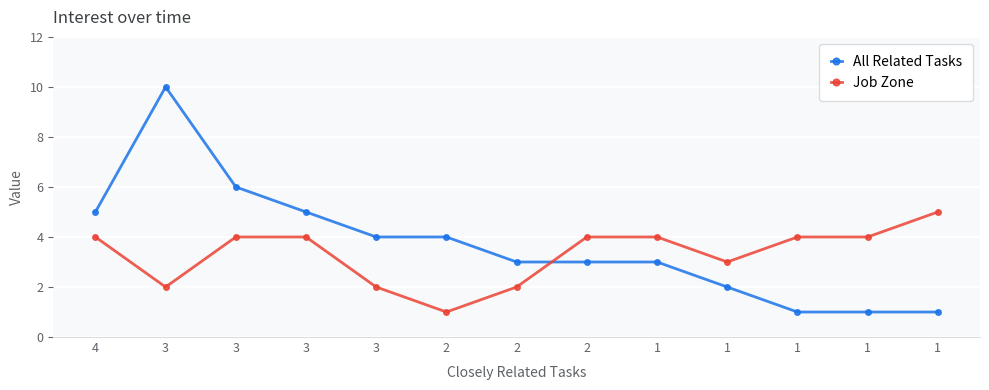

After their last crossing, which series has the higher values: Job Zone or All Related Tasks?

Job Zone